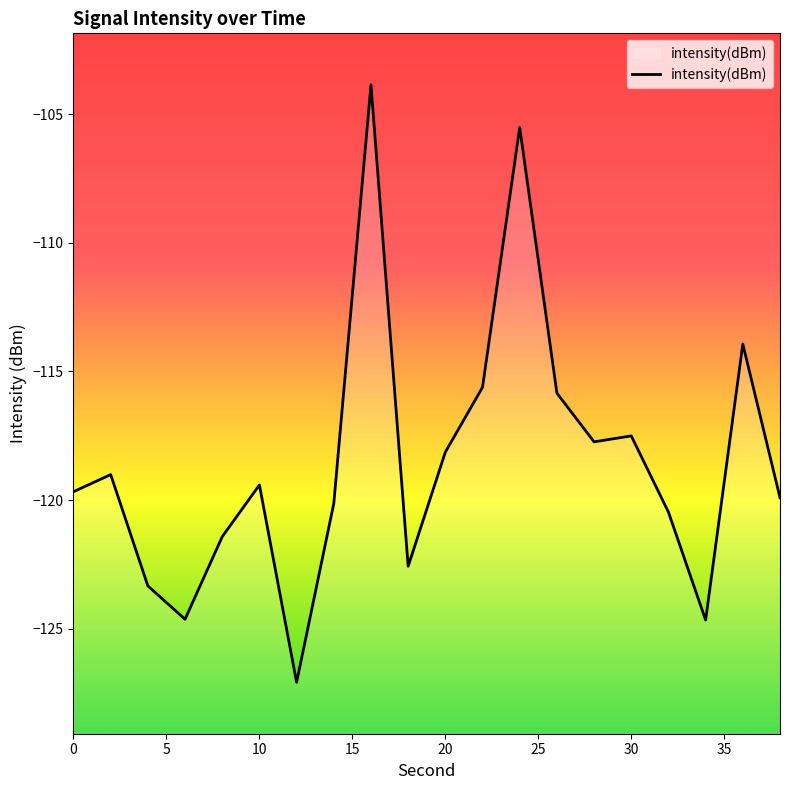

What is the sum of all values?

-2370.4